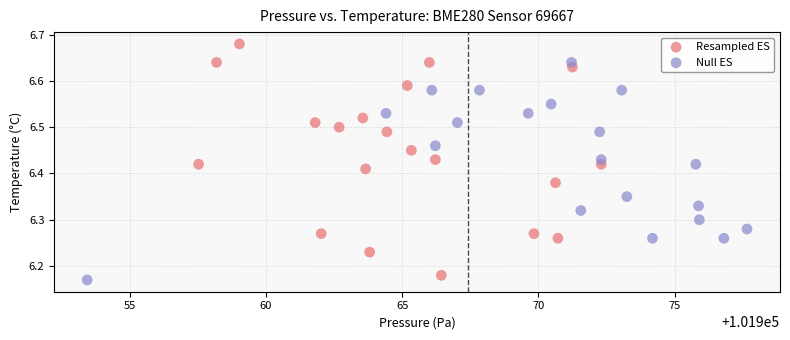

Which series contains the lowest Y value?

Null ES